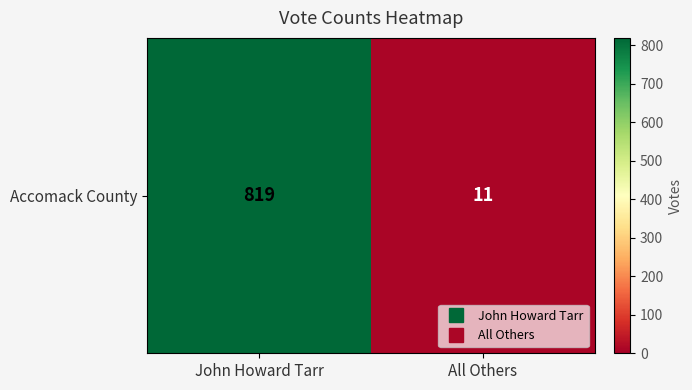

List the labels in order of value, smallest first.

All Others, John Howard Tarr